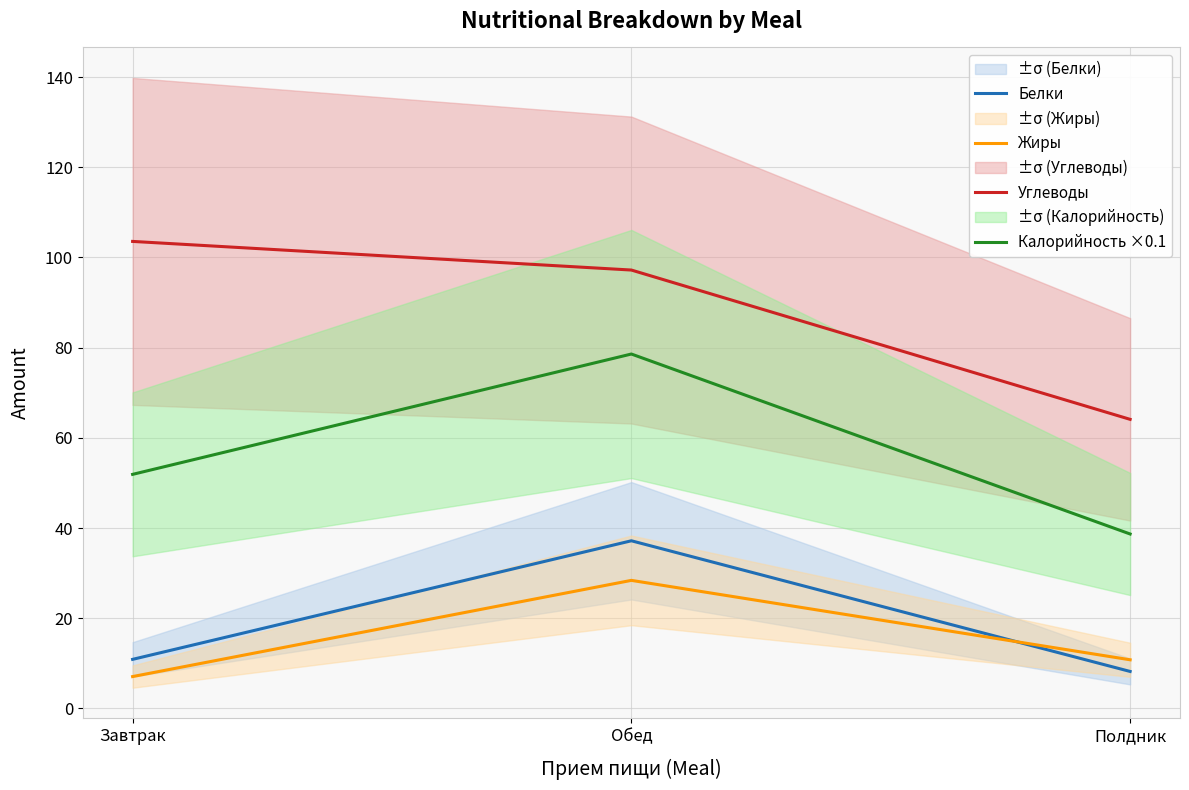

At how many categories does at least one series exceed 76?

2